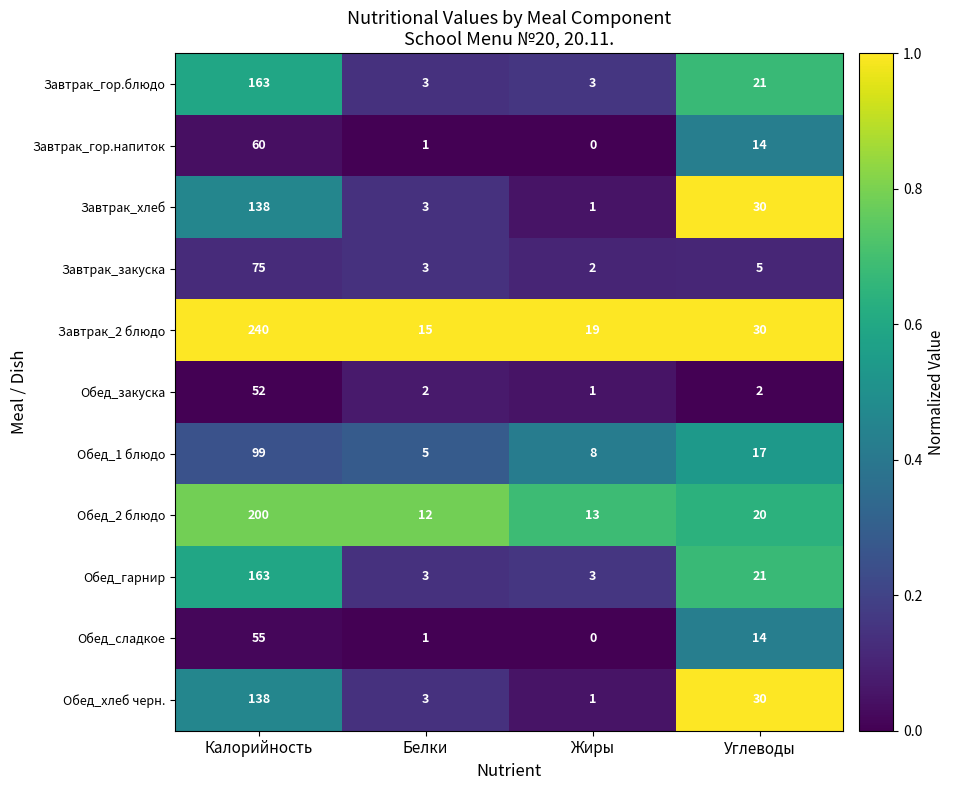

At how many categories does at least one series exceed 0?

4